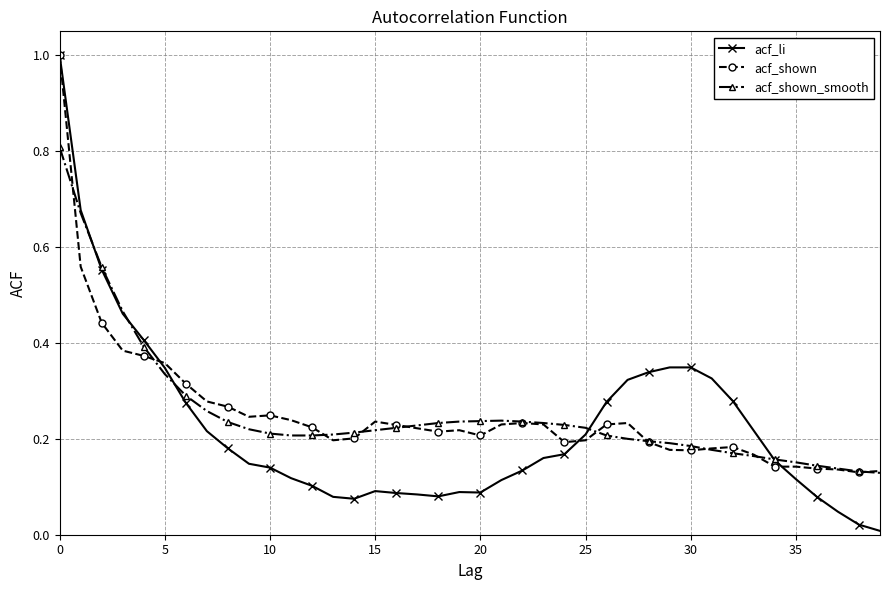

Which series has the widest spread of values?

acf_li